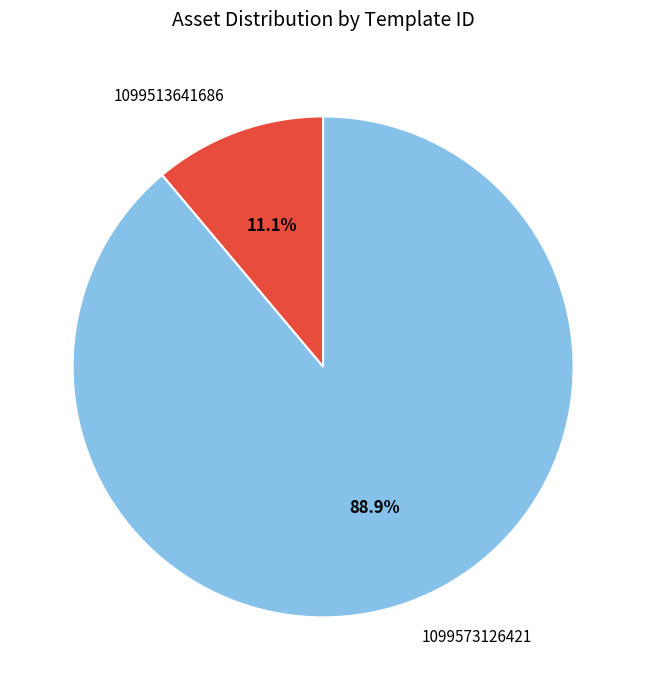

To the nearest percent, what is the difference between the largest and smallest slice percentages?

78%